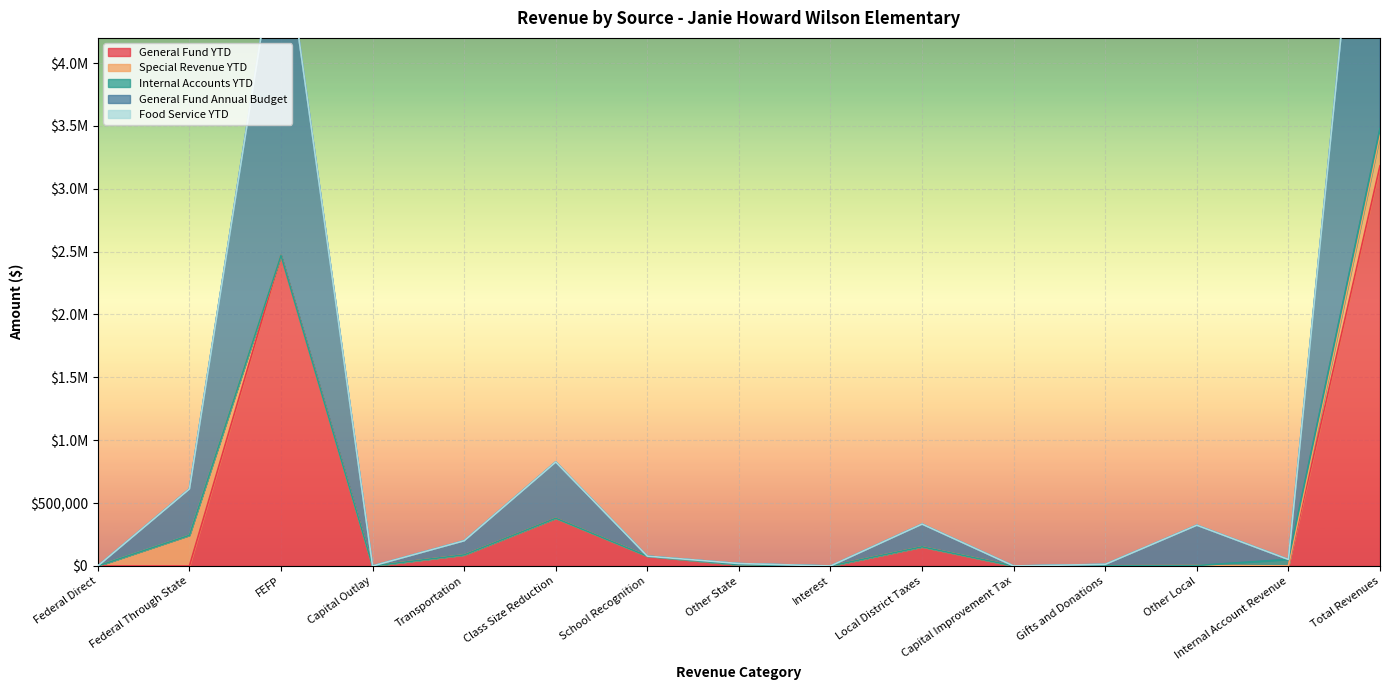

At which category does the chart reach its peak across all series?

Total Revenues